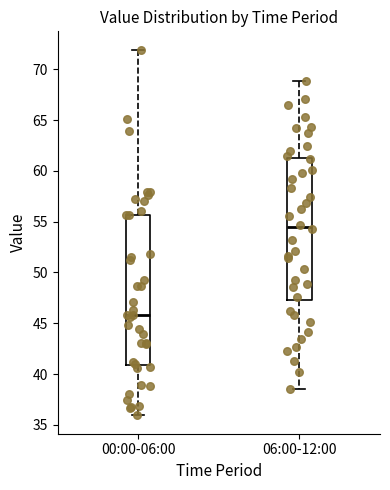

Reading left to right, read every box against the y-axis: the position of its median line, the range the box covers, and the ends of its whiskers. The values are not printed on the chart, so give them approximately, as read against the axis.

00:00-06:00: median 46.0, box 41.0 to 55.5, whiskers 36.0 to 72.0
06:00-12:00: median 54.5, box 47.5 to 61.5, whiskers 38.5 to 69.0